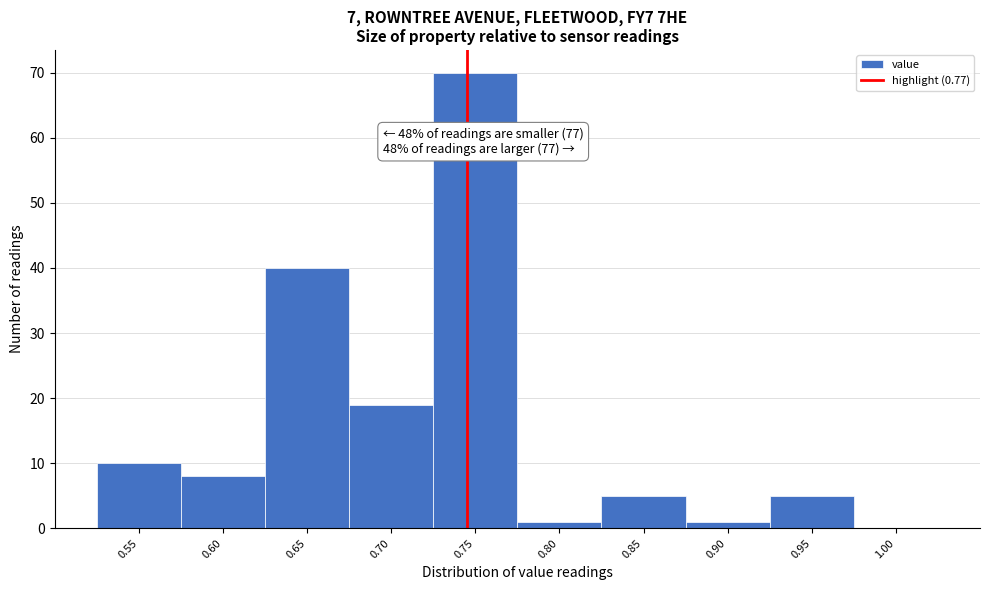

Reading right to left, what are all the values shown in this chart?

1.00=0	0.95=5	0.90=1	0.85=5	0.80=1	0.75=70	0.70=19	0.65=40	0.60=8	0.55=10